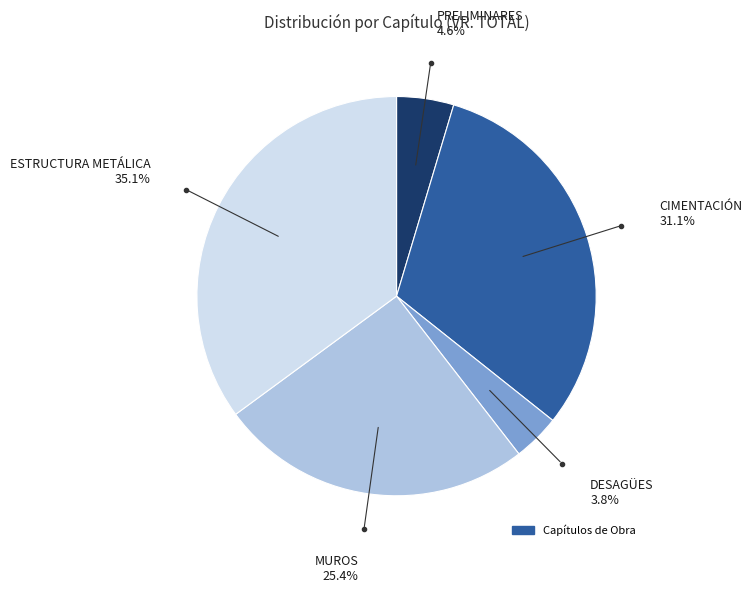

Is there any slice that represents more than half of the pie?

No